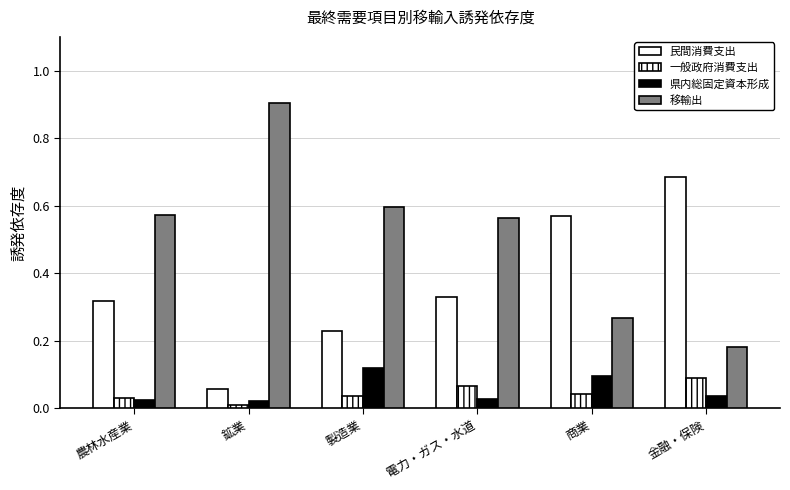

What is the value of the 移輸出 bar at the 6th from the left?

0.2